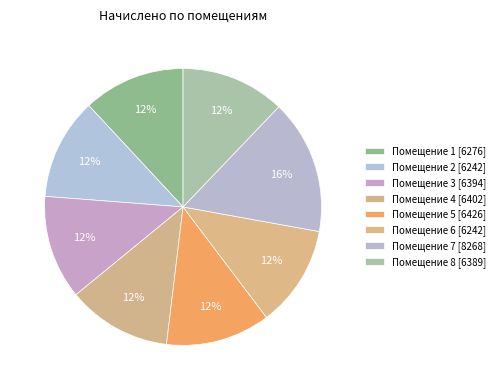

How many segments does this pie chart have?

8